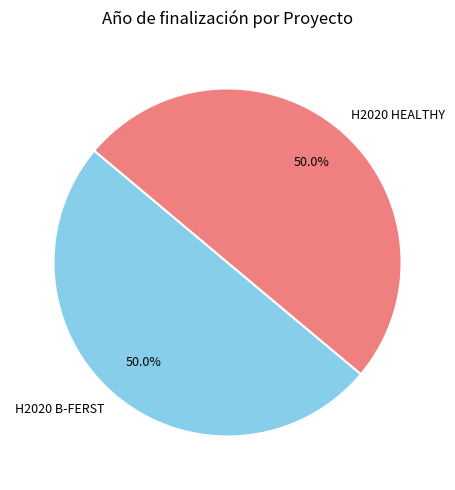

Do H2020 B-FERST and H2020 HEALTHY together represent more than half of the pie?

Yes